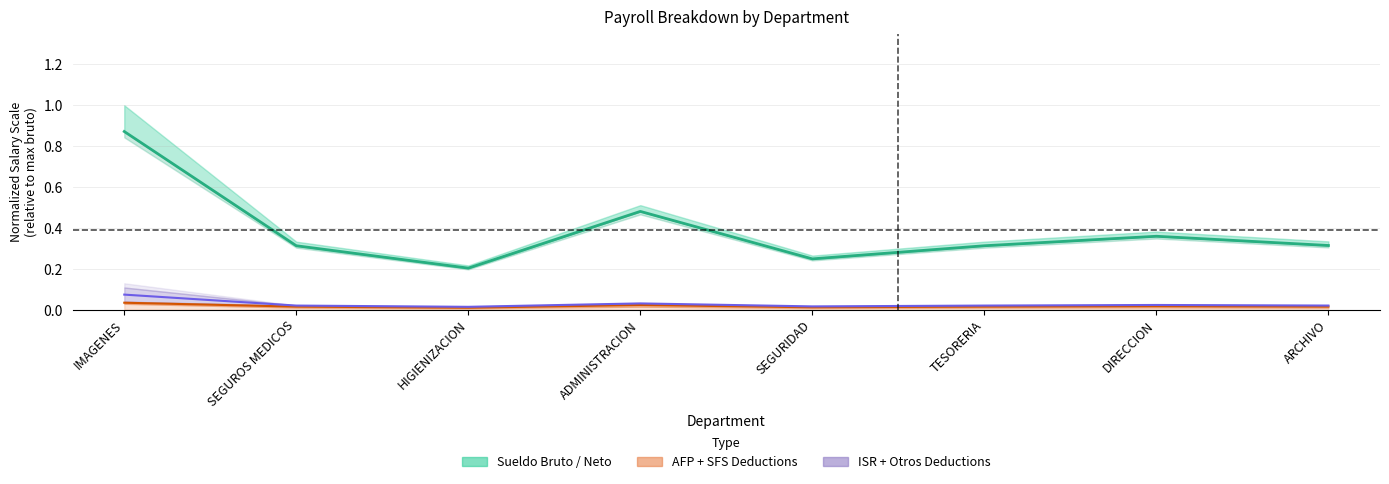

What value does the data have at IMAGENES?

0.9